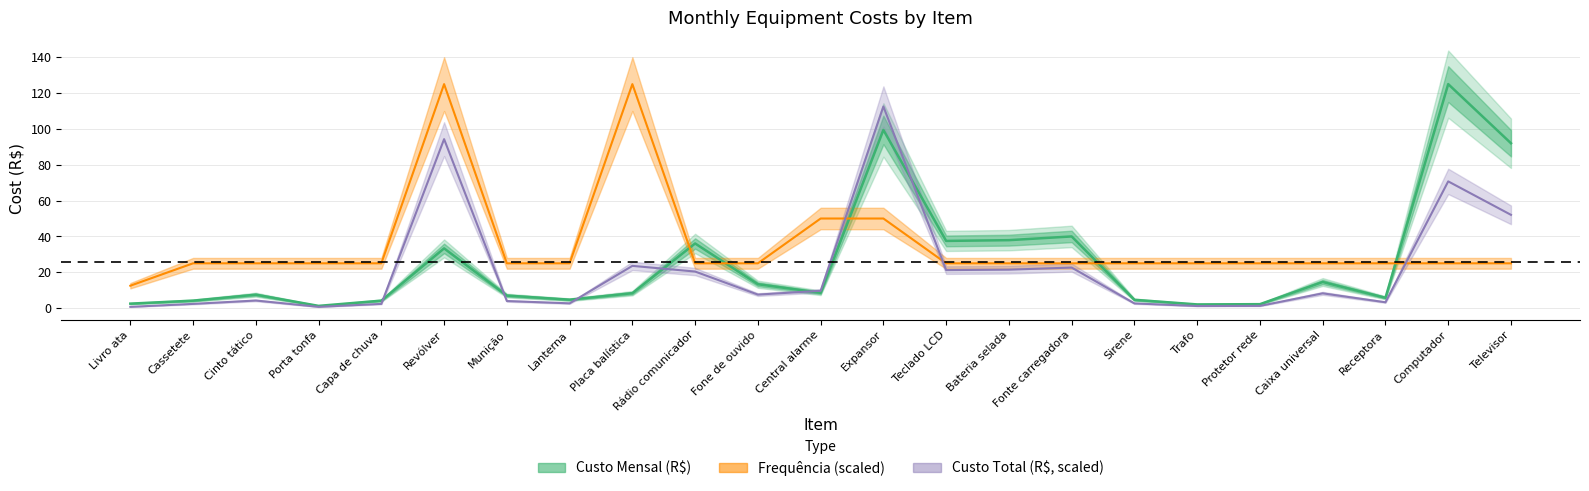

What position from the right is Cassetete?

22